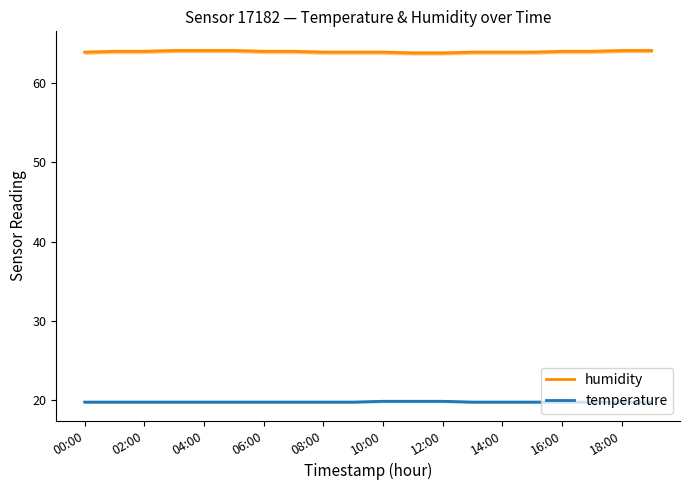

Which category has the lowest value in the humidity series?

11